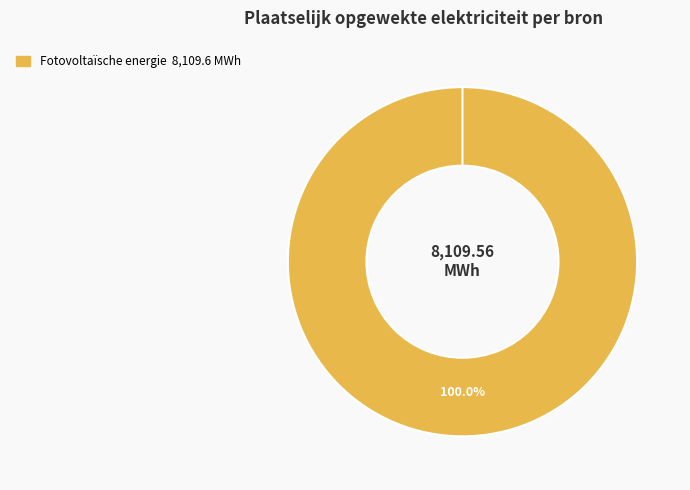

Which has a higher value, Waterkracht or Fotovoltaïsche energie?

Fotovoltaïsche energie